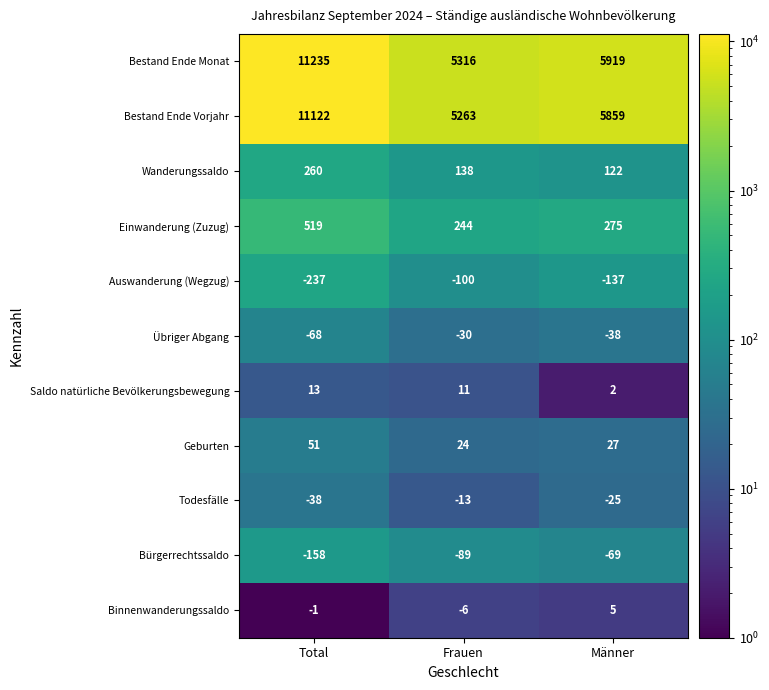

Rank the series by their maximum value, from highest to lowest.

Bestand Ende Monat, Bestand Ende Vorjahr, Einwanderung (Zuzug), Wanderungssaldo, Geburten, Saldo natürliche Bevölkerungsbewegung, Binnenwanderungssaldo, Todesfälle, Übriger Abgang, Bürgerrechtssaldo, Auswanderung (Wegzug)